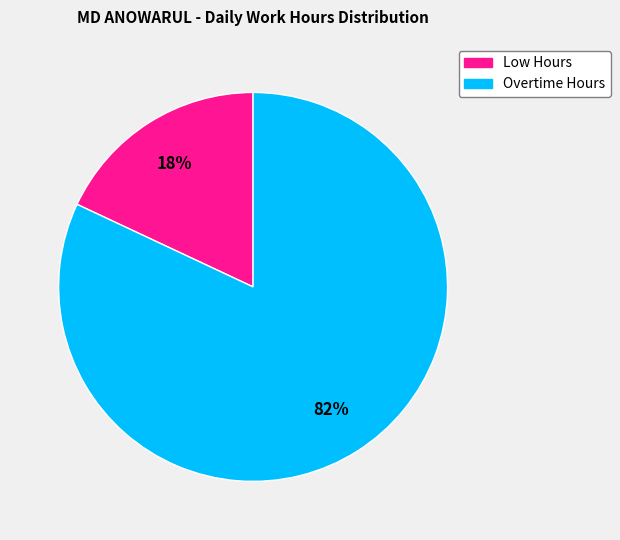

To the nearest percent, what is the difference between the largest and smallest slice percentages?

64%